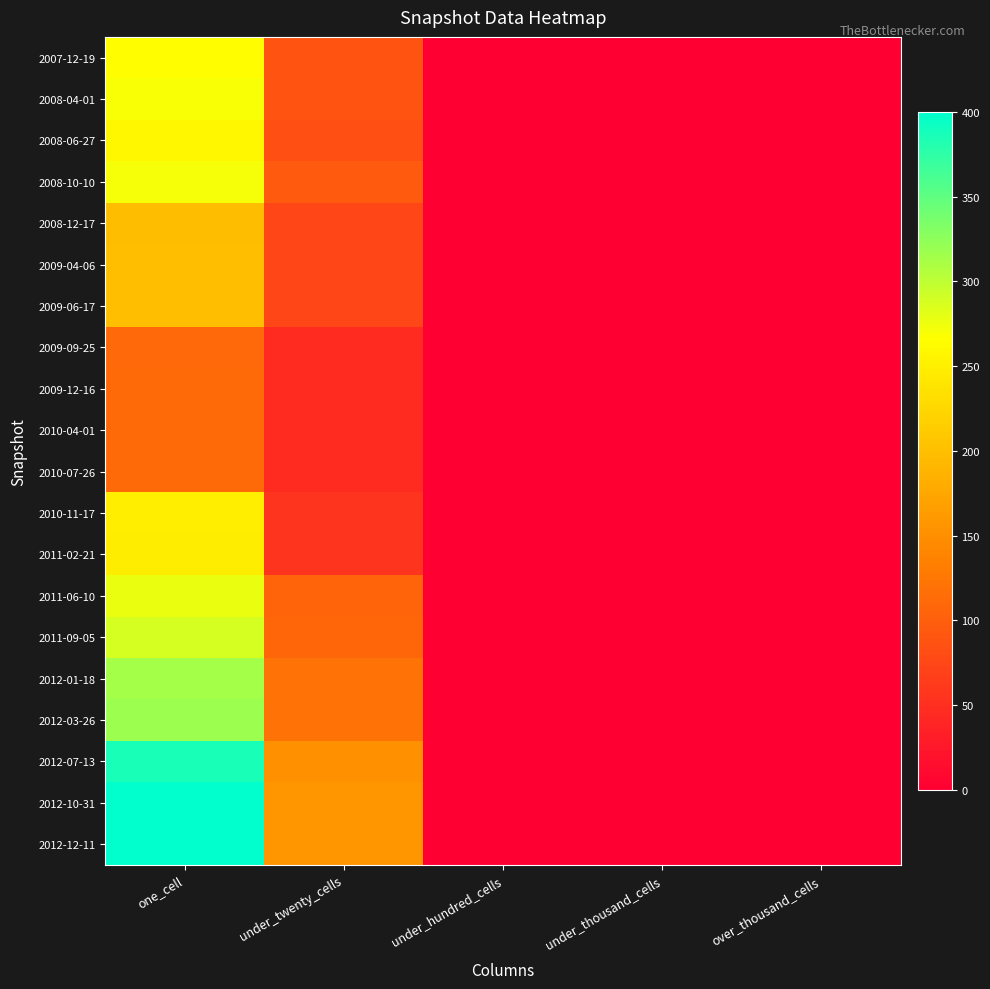

Which has a higher value, under_twenty_cells or under_thousand_cells?

under_twenty_cells